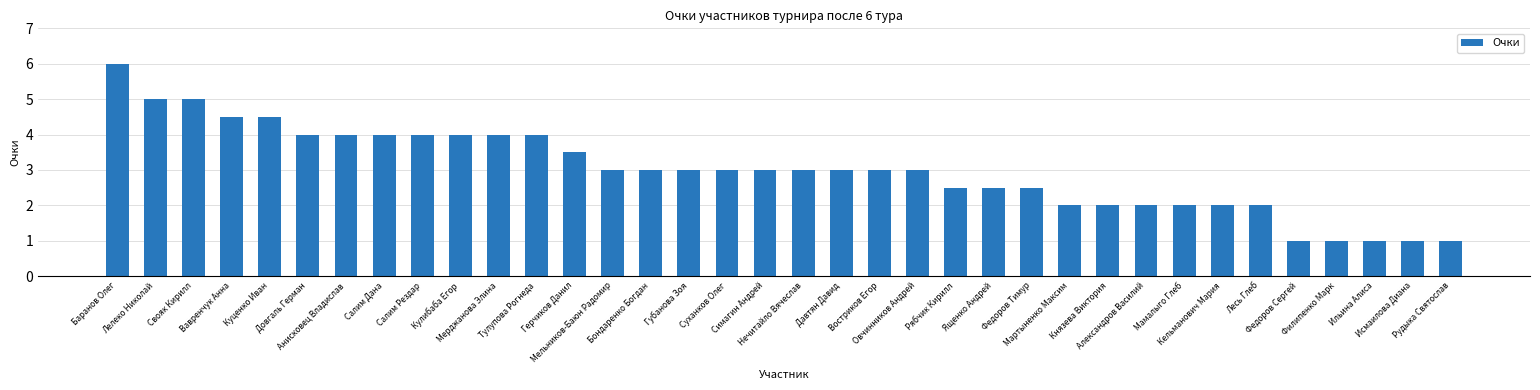

What is the label of the 7th bar from the right?

Кельманович Мария